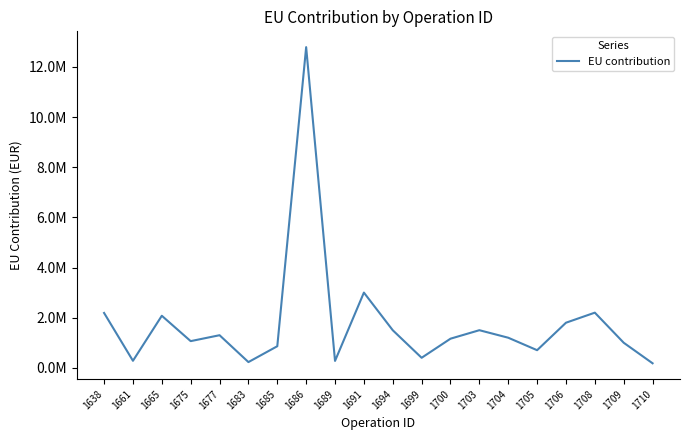

At which category does the data reach its first local peak?

1665